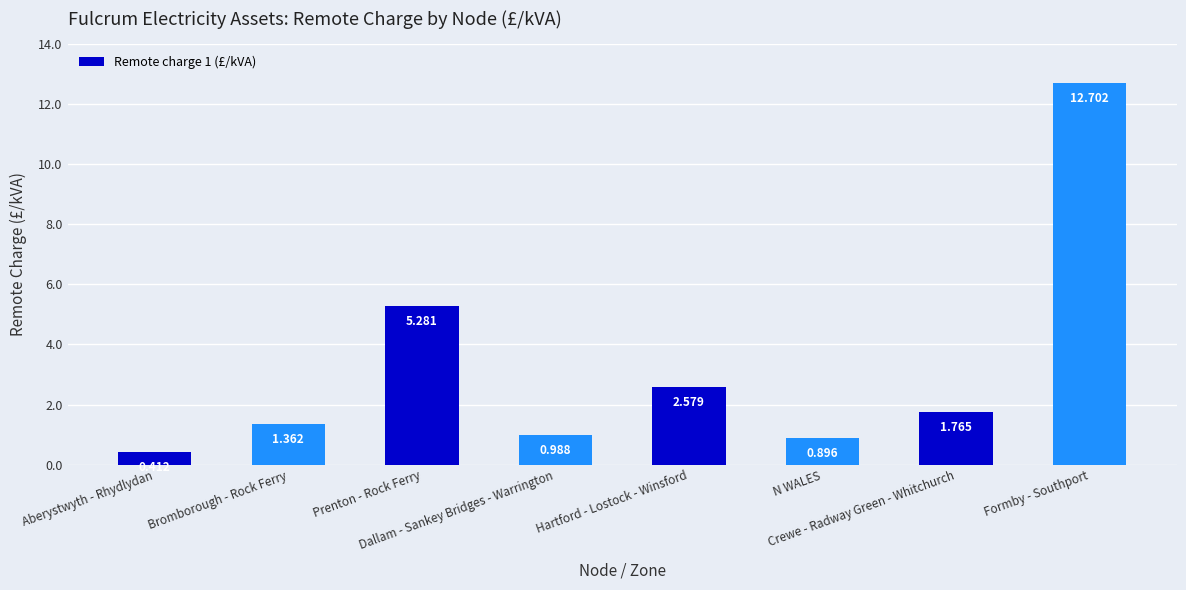

What is the change in value from Bromborough - Rock Ferry to Prenton - Rock Ferry?

+3.9